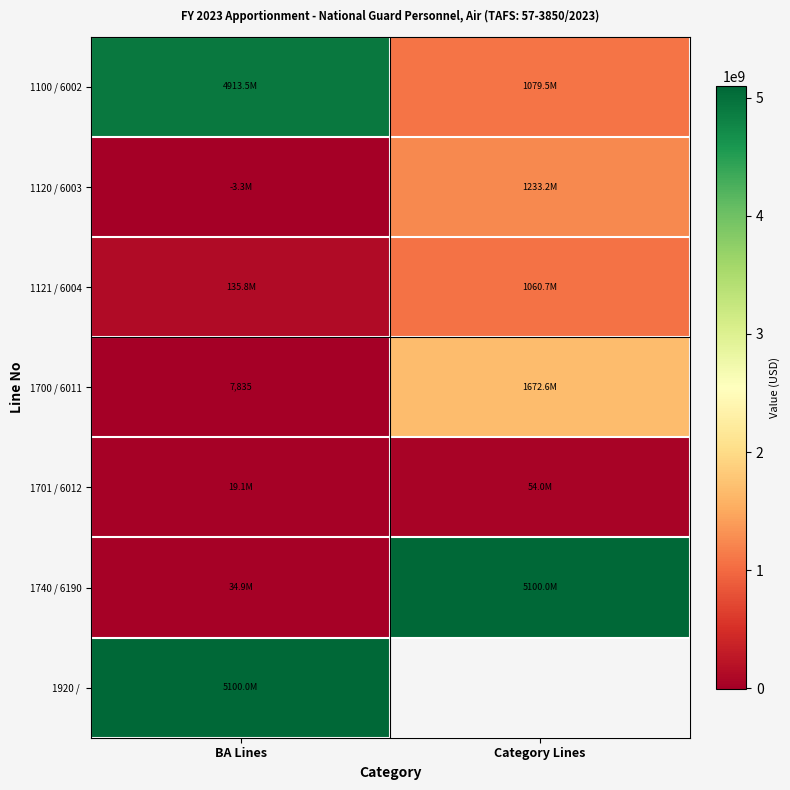

The value of 1700 / 6011 at BA Lines is 12859. True or false?

False